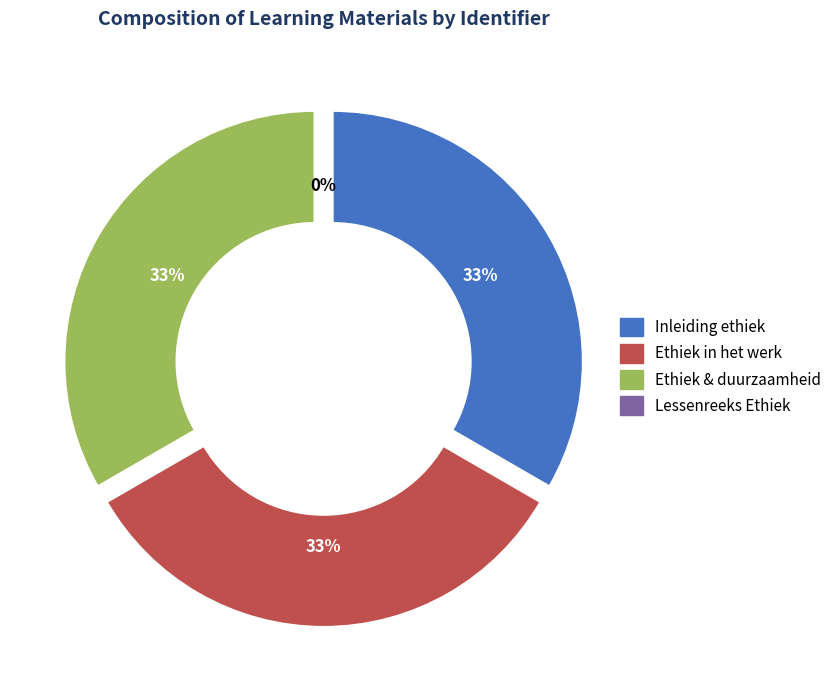

Count the number of slices in the pie.

4